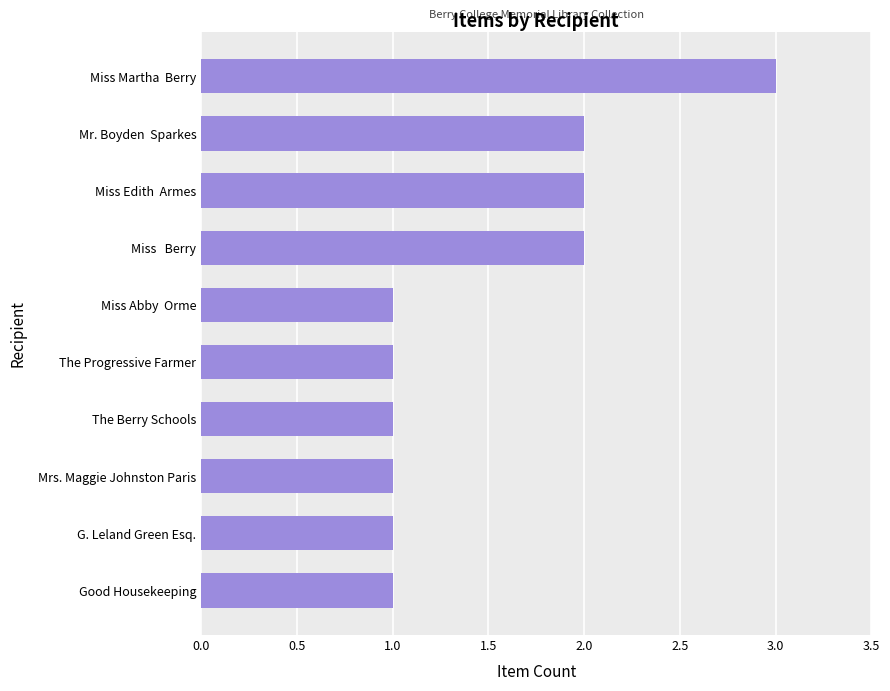

What is the smallest value displayed?

1